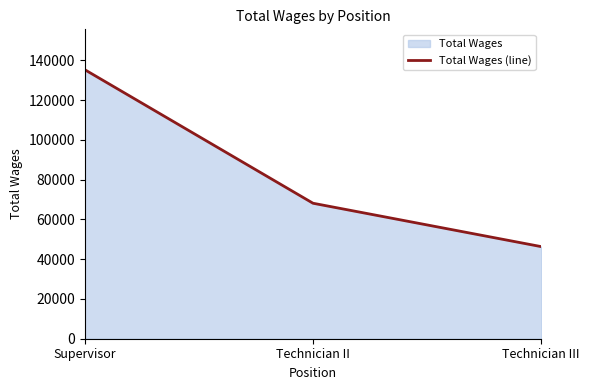

What is the maximum value shown in the chart?

135304